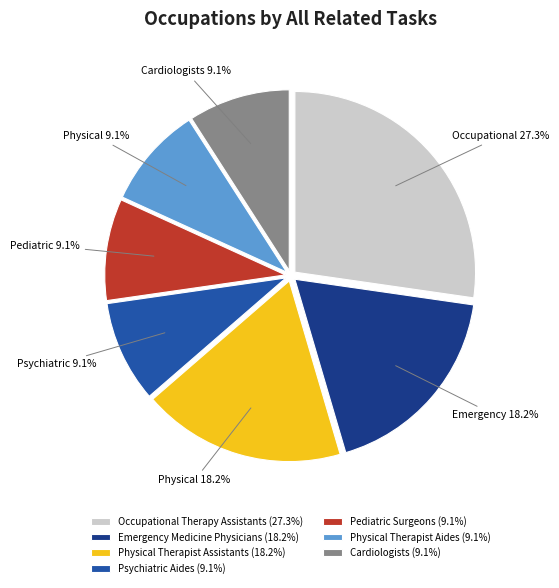

What percentage do Physical Therapist Assistants and Physical Therapist Aides together represent?

27.3%